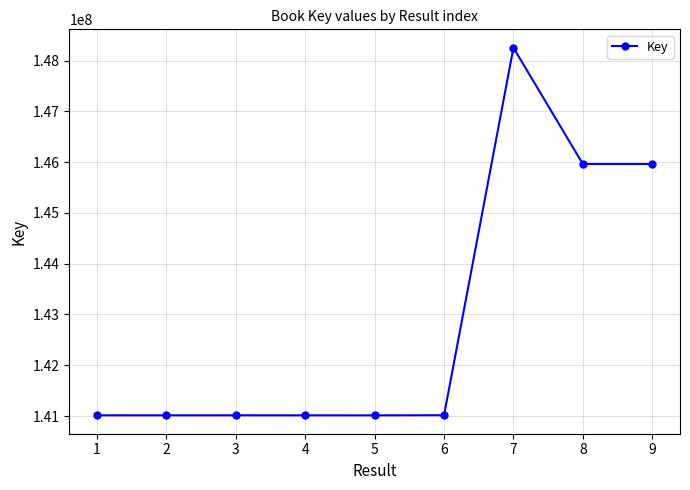

Is it true that the value at 5 is 141014008?

True